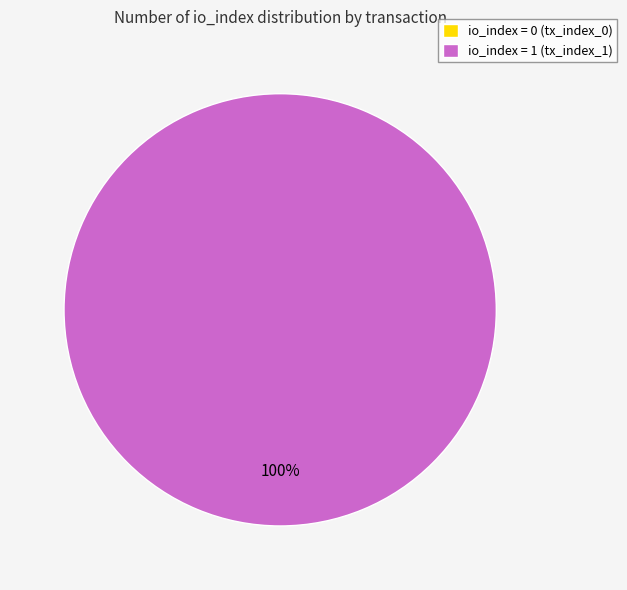

Which slice represents more than half of the pie?

tx_index_1